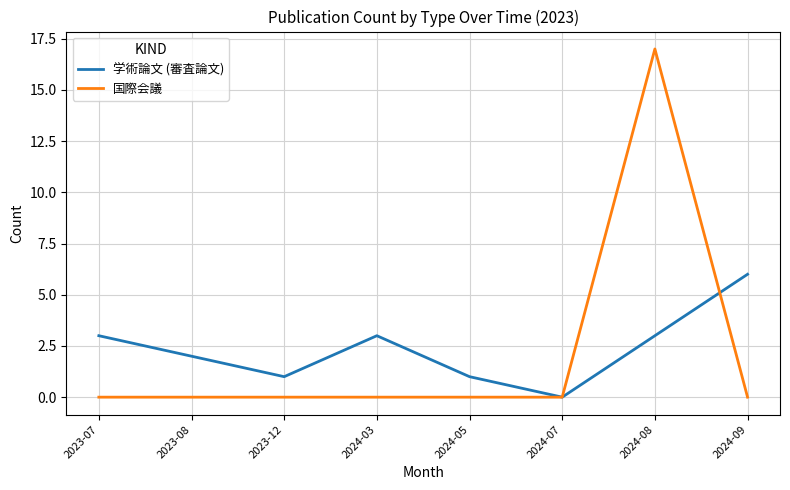

At how many categories does at least one series exceed 11?

1